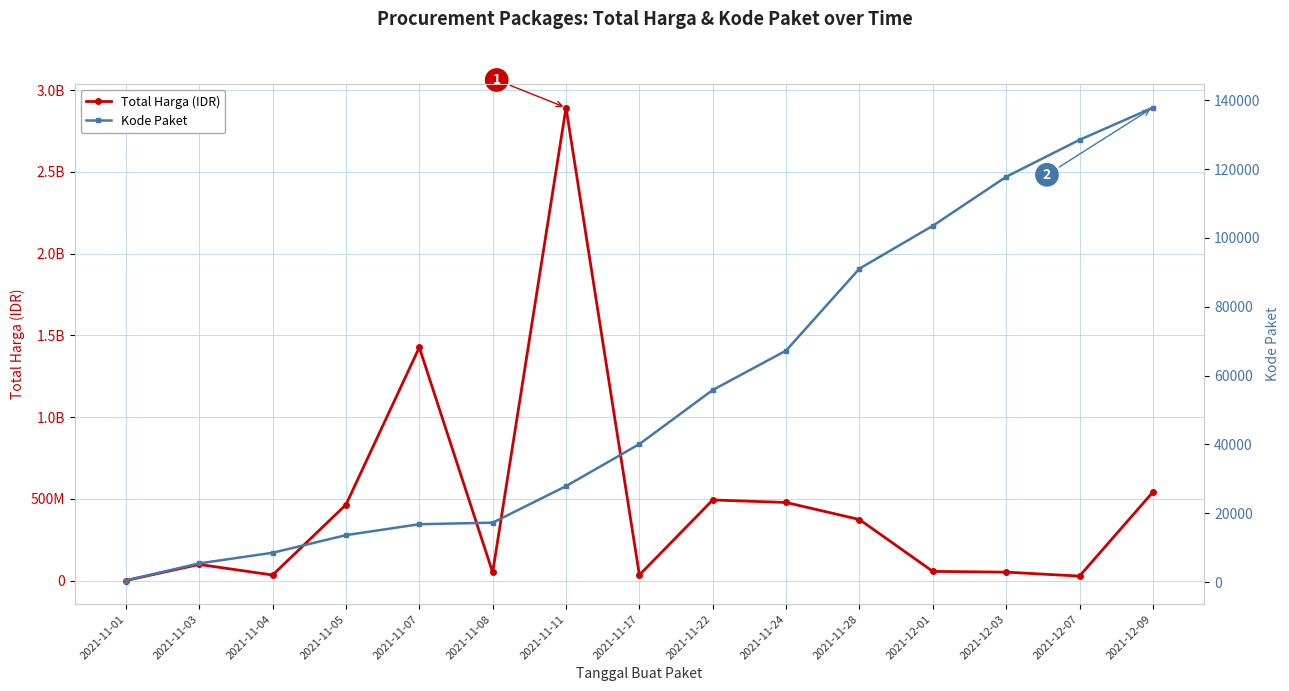

In Total Harga (IDR), how many points are lower than both neighbors (excluding endpoints)?

4